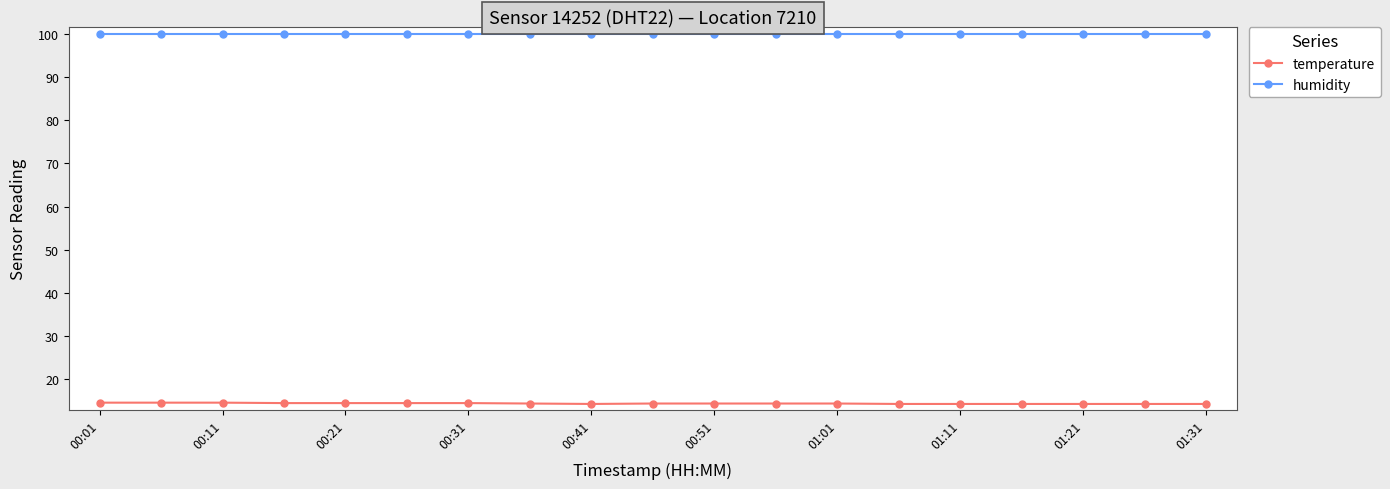

How many distinct data groups are displayed?

2